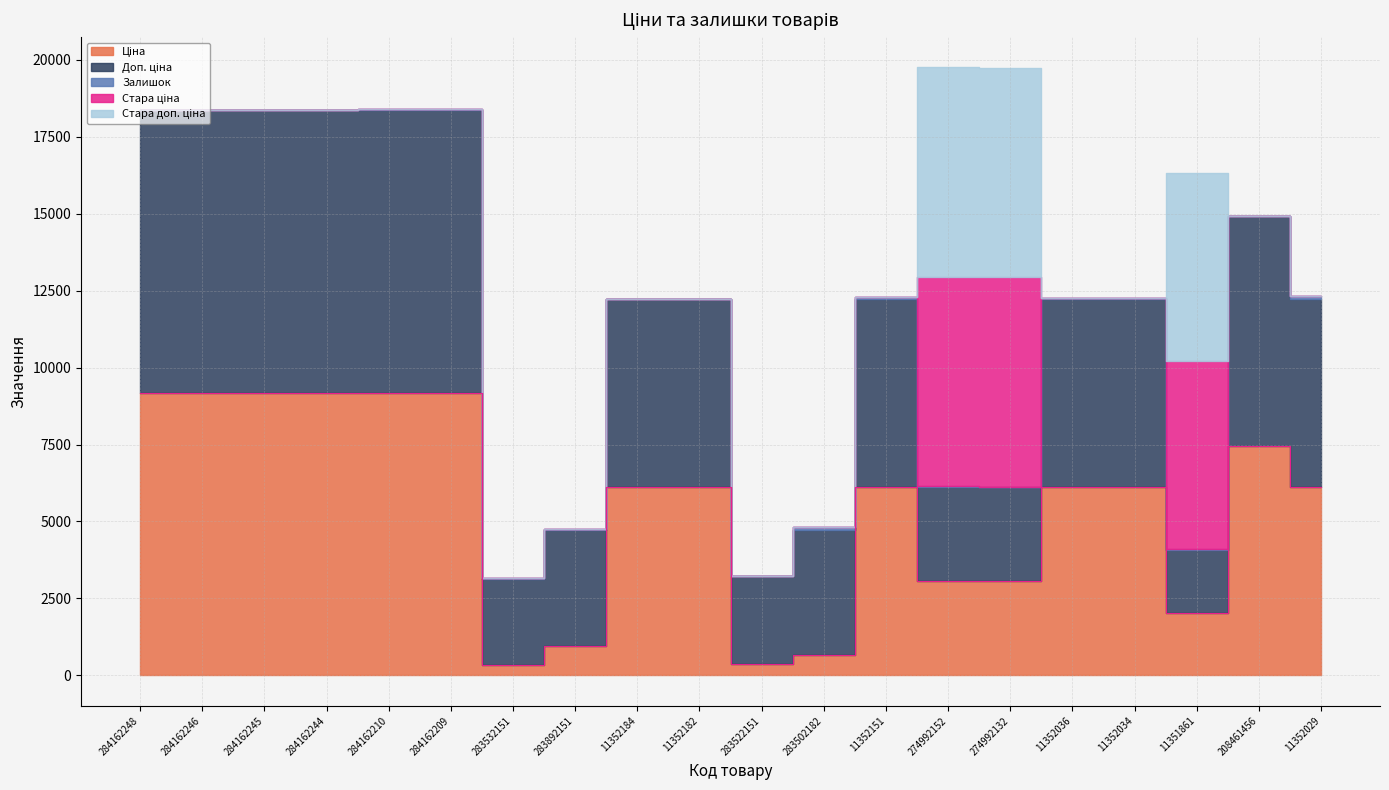

What is the label of the 17th point from the right?

284162244